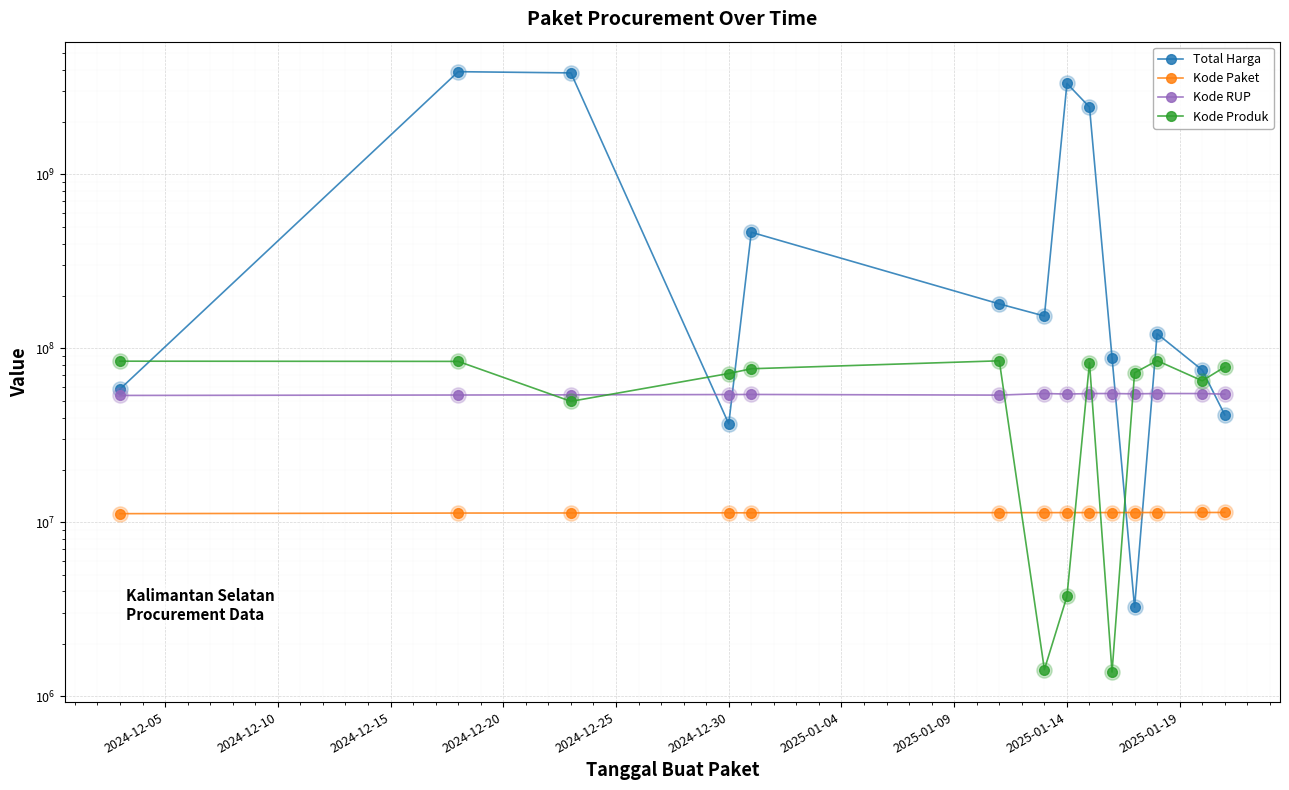

What are all the series names shown in the legend?

Total Harga, Kode Paket, Kode RUP, Kode Produk